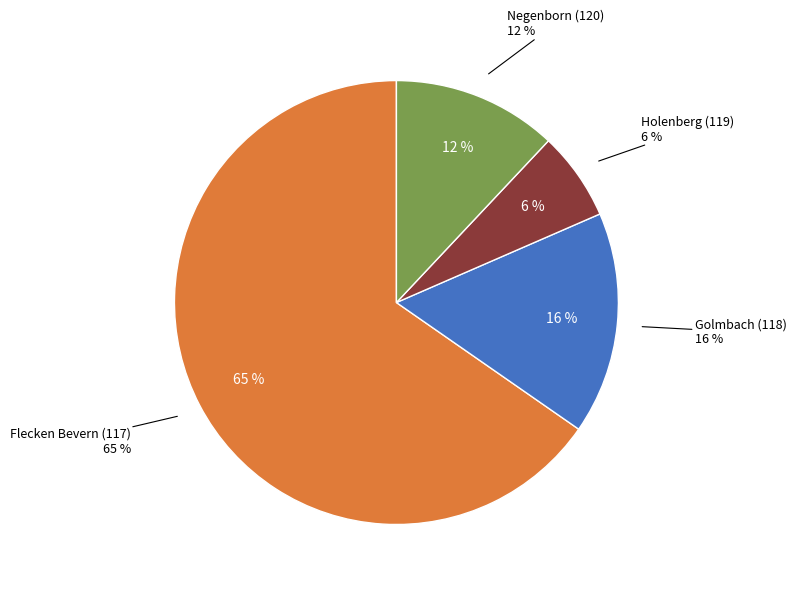

Does any single category account for the majority?

Yes